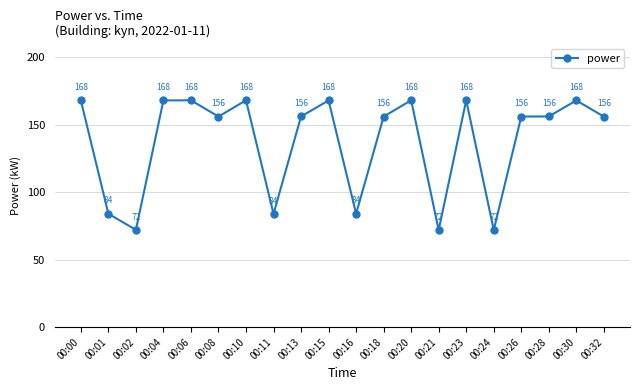

How many data points does each series have?

20